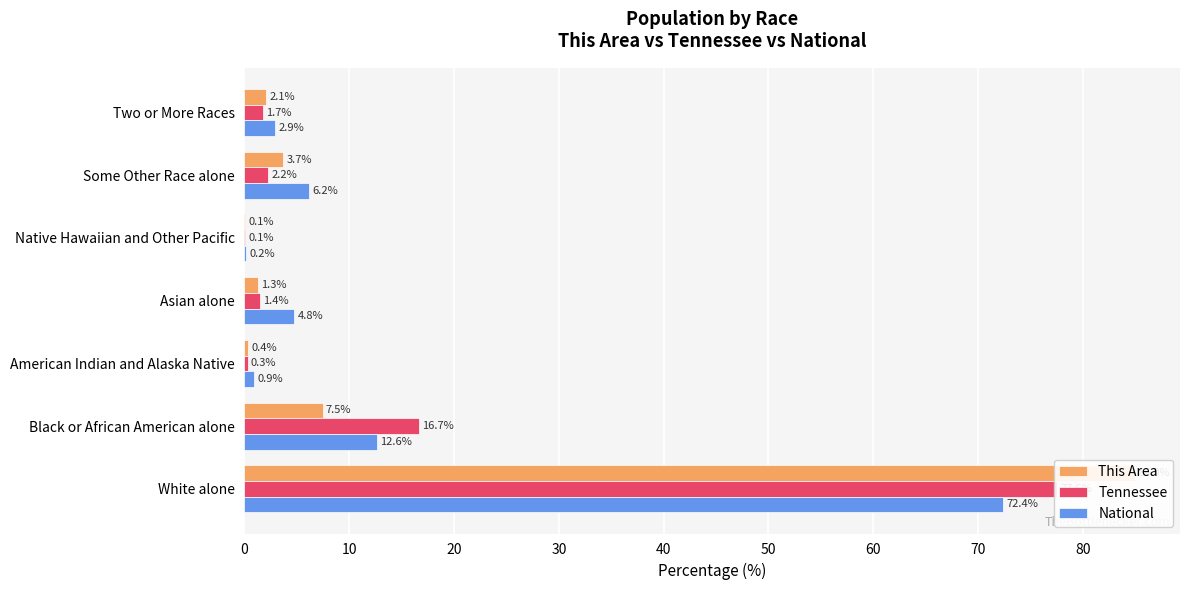

Between Native Hawaiian and Other Pacific and Some Other Race alone, which is larger?

Some Other Race alone